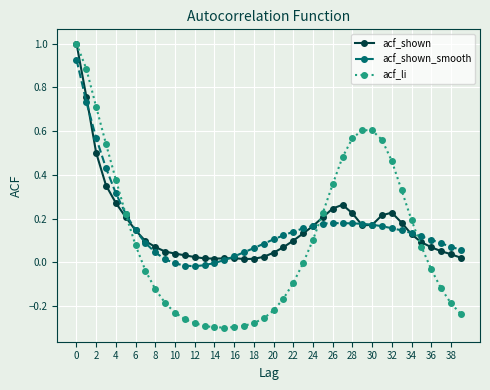

What is the highest value of the acf_shown series?

1.0